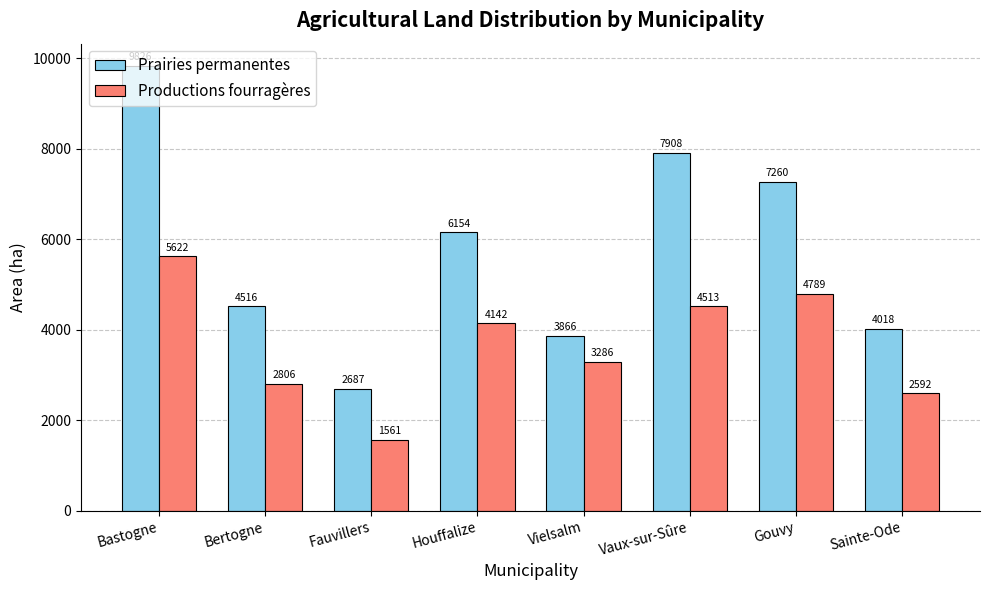

Rank the categories by Productions fourragères value from lowest to highest.

Fauvillers, Sainte-Ode, Bertogne, Vielsalm, Houffalize, Vaux-sur-Sûre, Gouvy, Bastogne